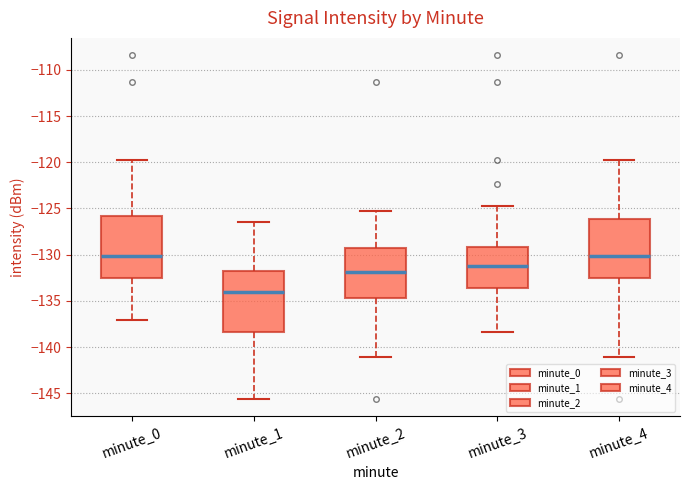

Reading left to right, transcribe this box plot: for each box, give where its median line is, the range the box spans, and where its two whiskers end, as read against the y-axis. The values are not printed on the chart, so give them approximately, as read against the axis.

minute_0: median -130.0, box -132.5 to -126.0, whiskers -137.0 to -120.0
minute_1: median -134.0, box -138.5 to -132.0, whiskers -145.5 to -126.5
minute_2: median -132.0, box -134.5 to -129.5, whiskers -141.0 to -125.5
minute_3: median -131.5, box -133.5 to -129.0, whiskers -138.5 to -125.0
minute_4: median -130.0, box -132.5 to -126.0, whiskers -141.0 to -120.0